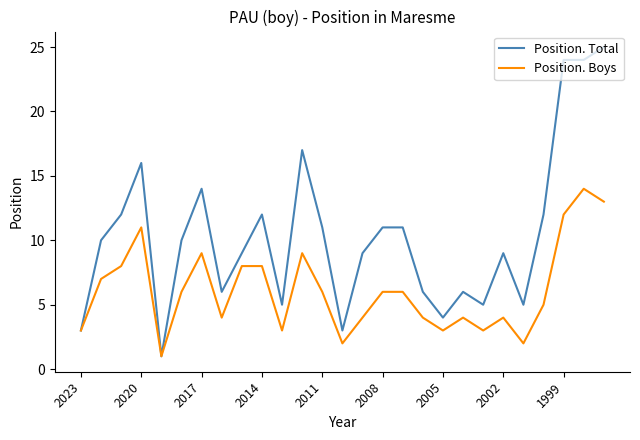

List the series in order of their overall mean, highest first.

Position. Total, Position. Boys